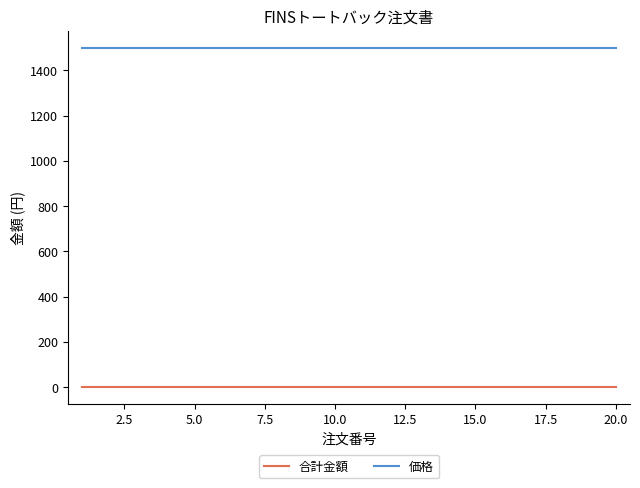

Rank the series by their average value, from lowest to highest.

合計金額, 価格